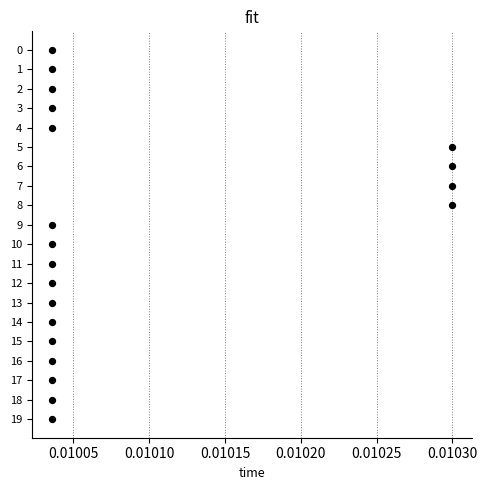

What is the range of Y values (max minus min)?

19